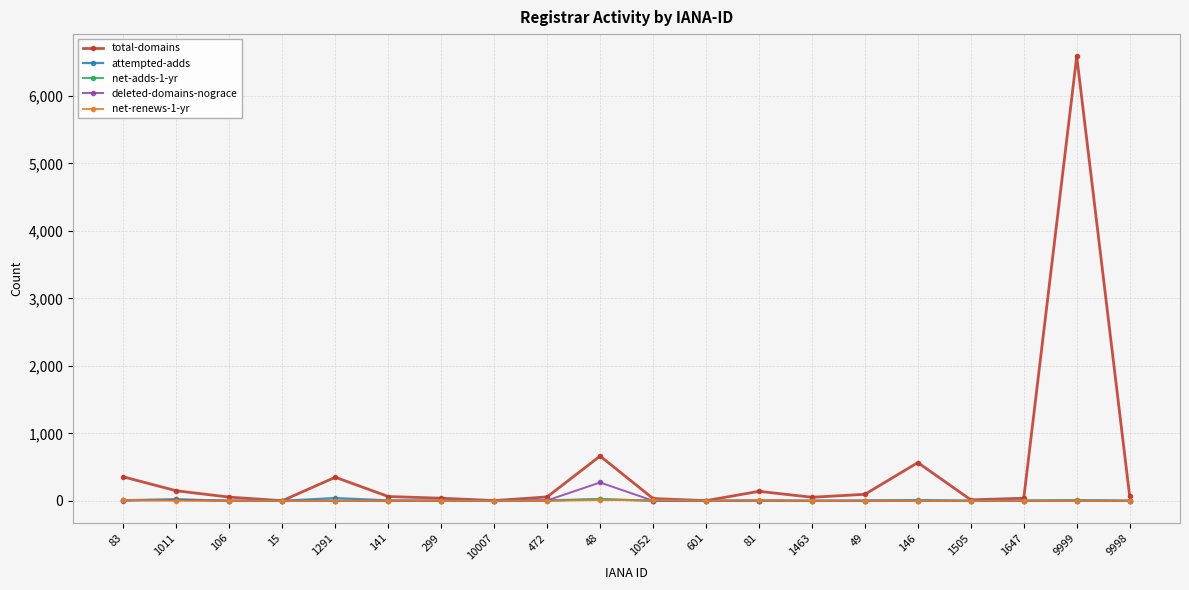

What is the difference between the highest and lowest values at 1463?

52